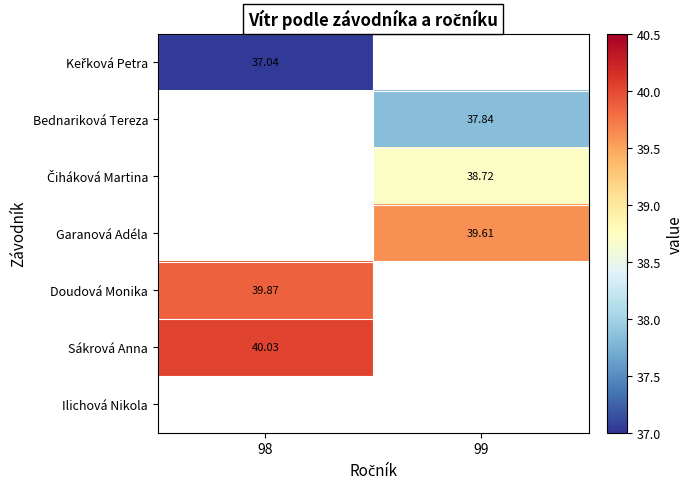

At how many categories does at least one series exceed 38?

2